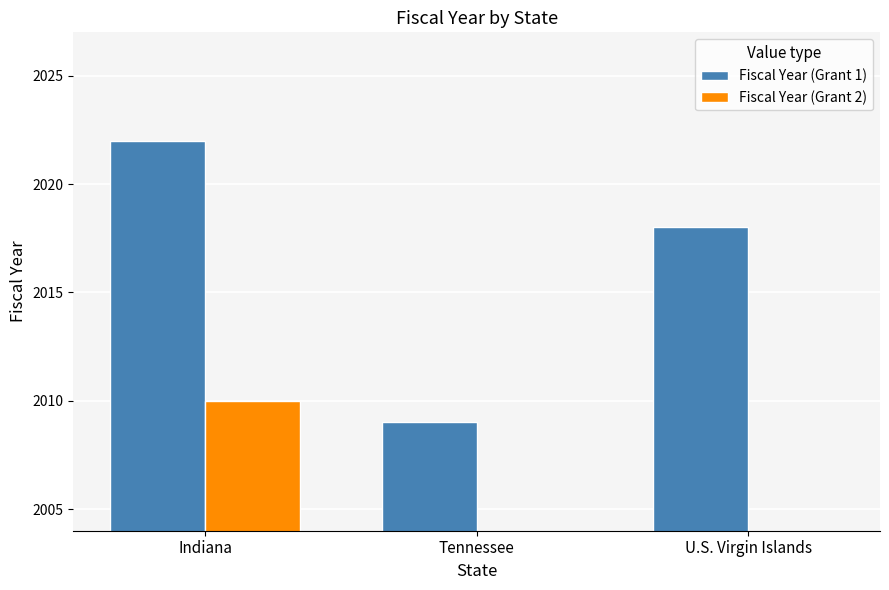

What is the greatest value displayed?

2022